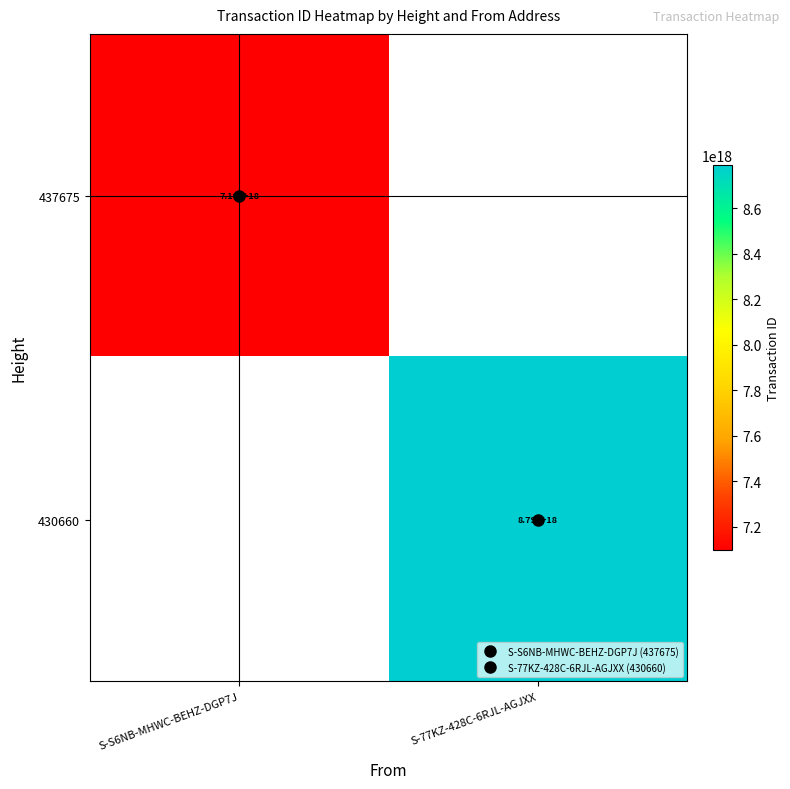

Which label corresponds to the smallest value in the chart?

S-S6NB-MHWC-BEHZ-DGP7J